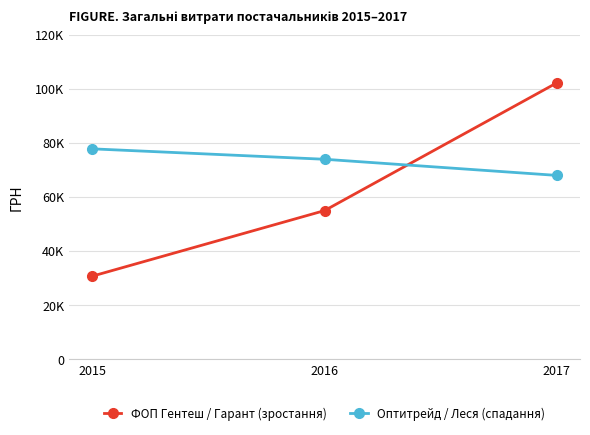

Does the chart have visible grid lines?

Yes